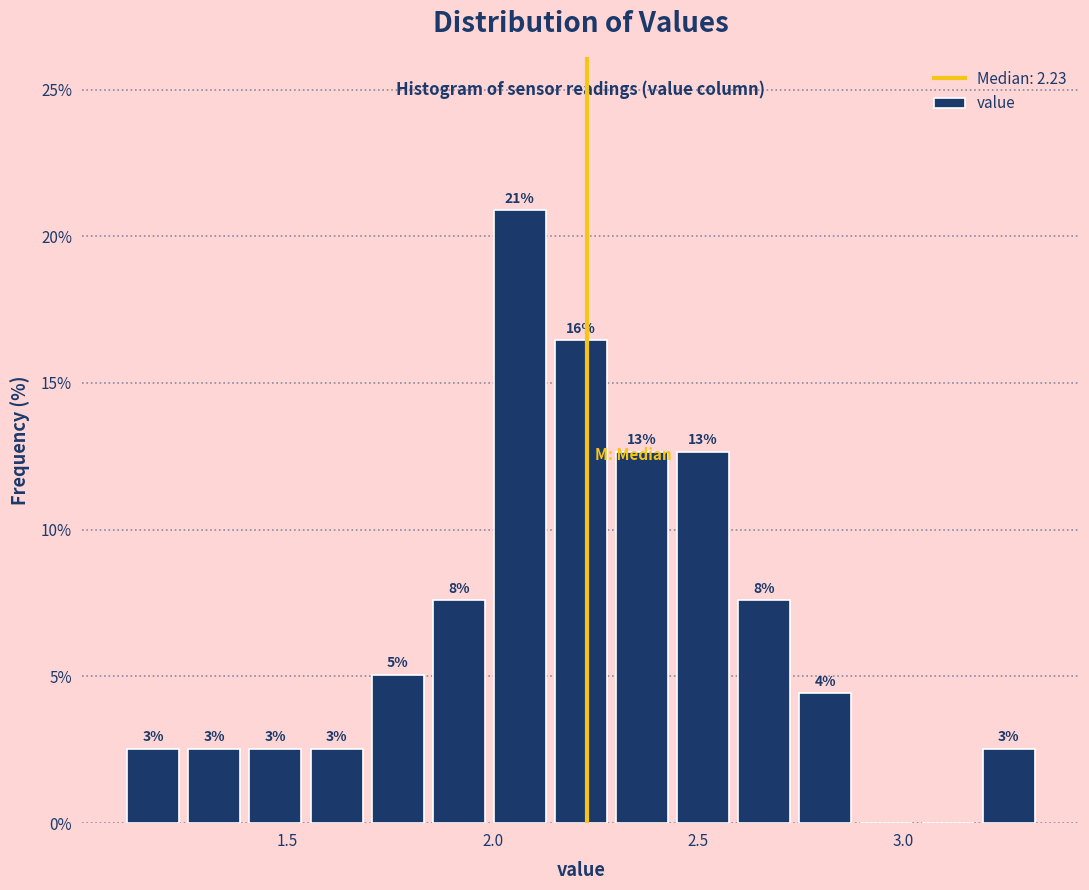

Around what value on the x-axis is the tallest bar? Give the approximate position of its centre, as read against the axis.

2.05